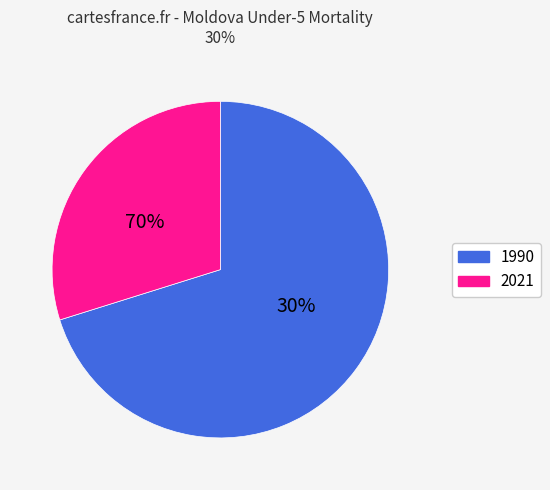

Does 1990 represent more than half of the total?

Yes